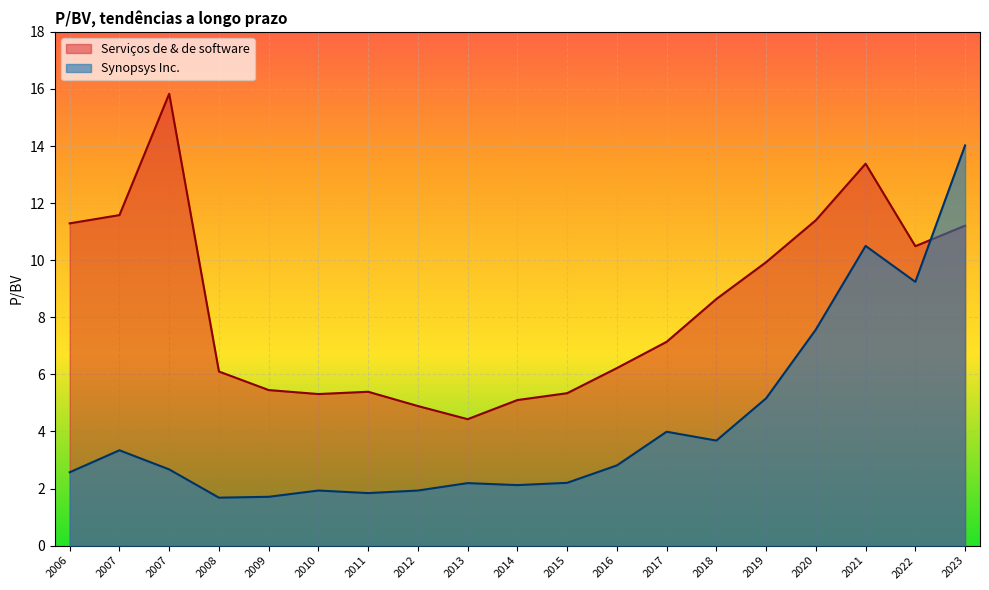

The value of Synopsys Inc. at 2008 is 0.9. True or false?

False